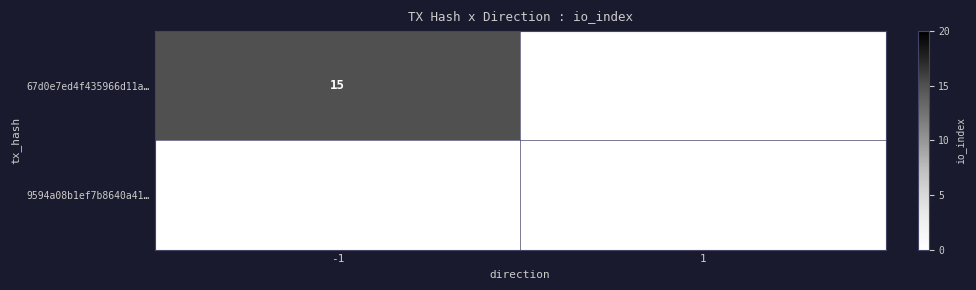

Which label corresponds to the smallest value in the chart?

1